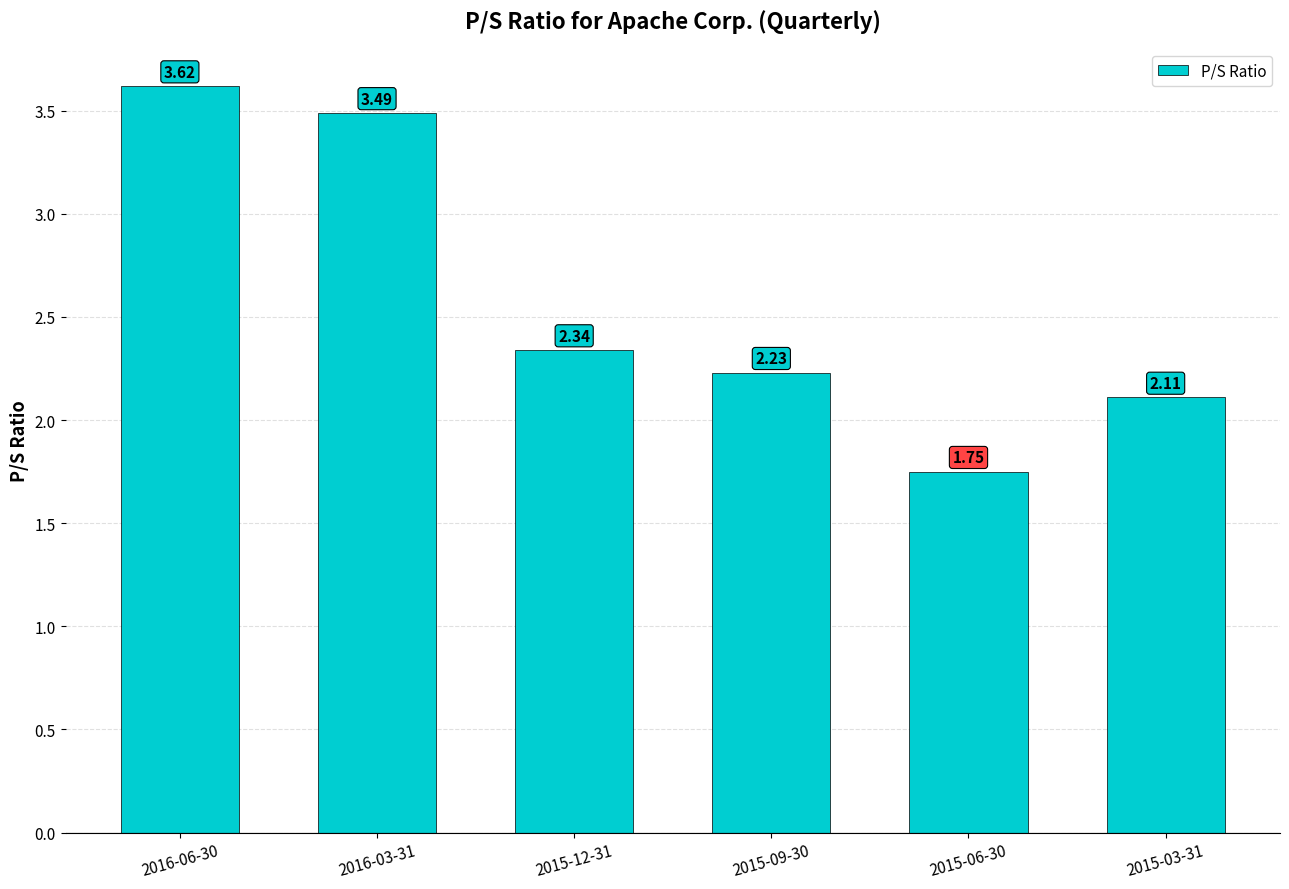

What is the change in value from 2016-03-31 to 2015-03-31?

-1.4